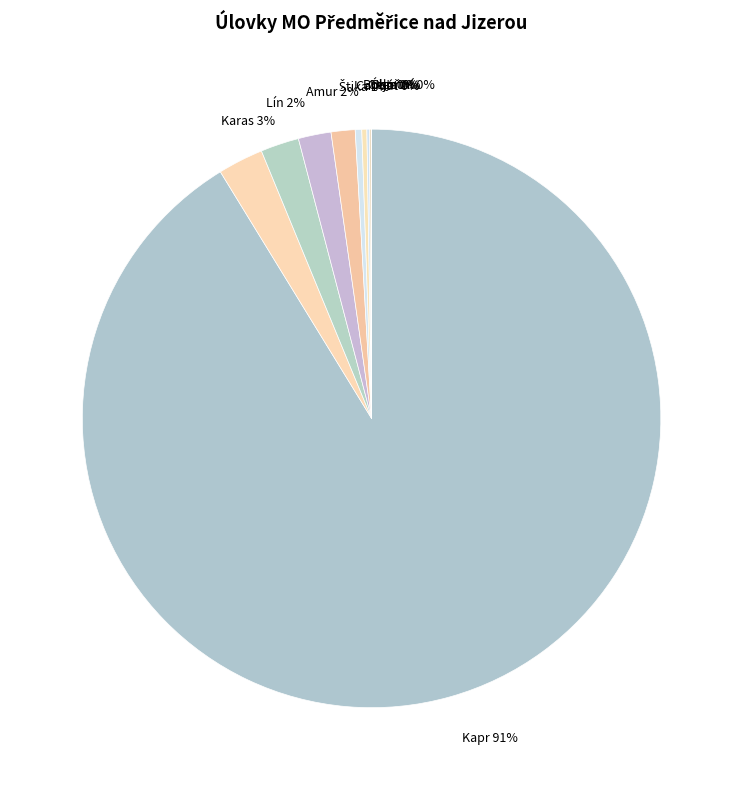

Which has a higher value, Bolen 0% or Kapr 91%?

Kapr 91%